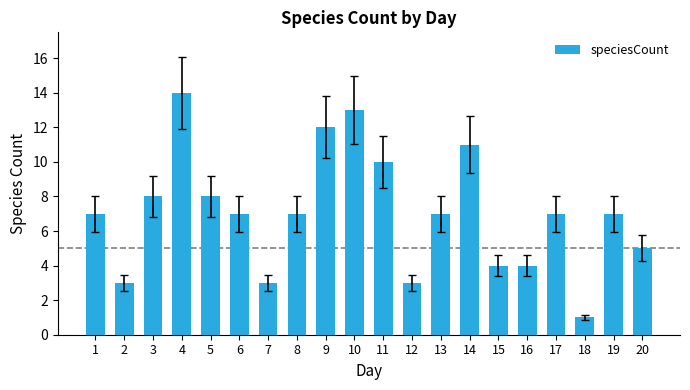

Does the chart contain any negative values?

No